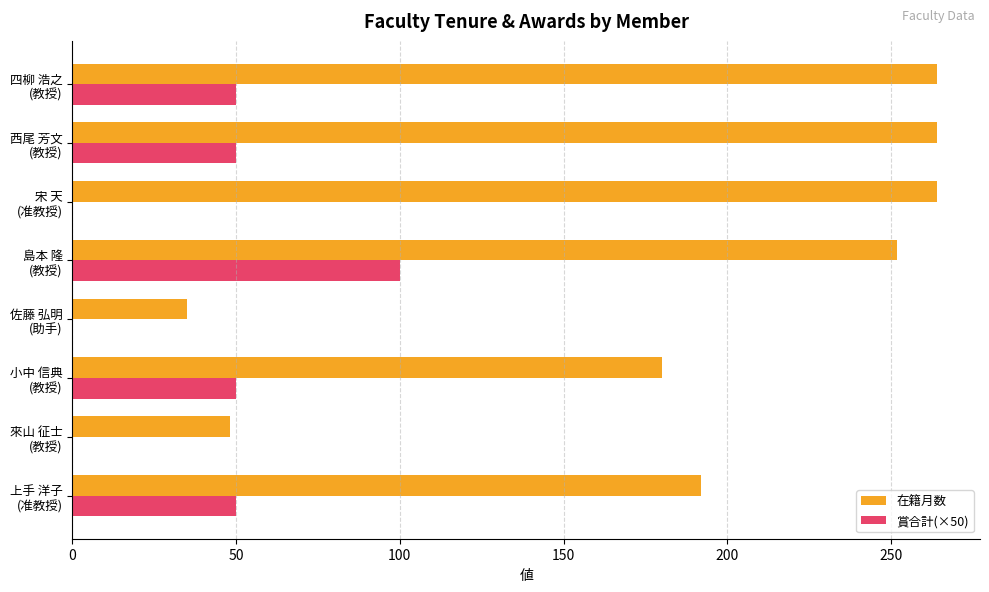

Which series has the largest total across all categories?

在籍月数